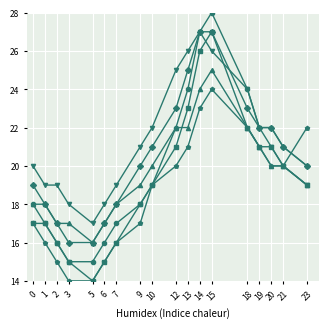

What is the difference between the highest and lowest values at 3?

4